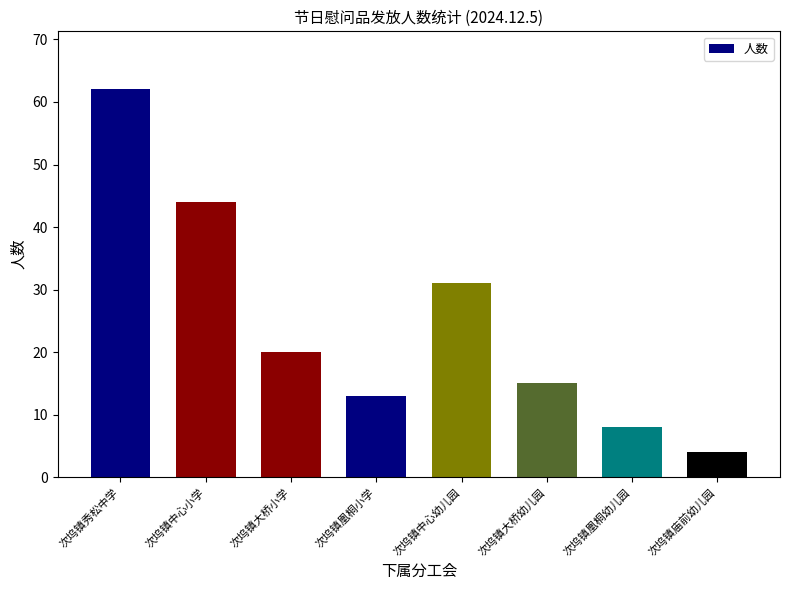

What is the label of the 6th bar from the right?

次坞镇大桥小学